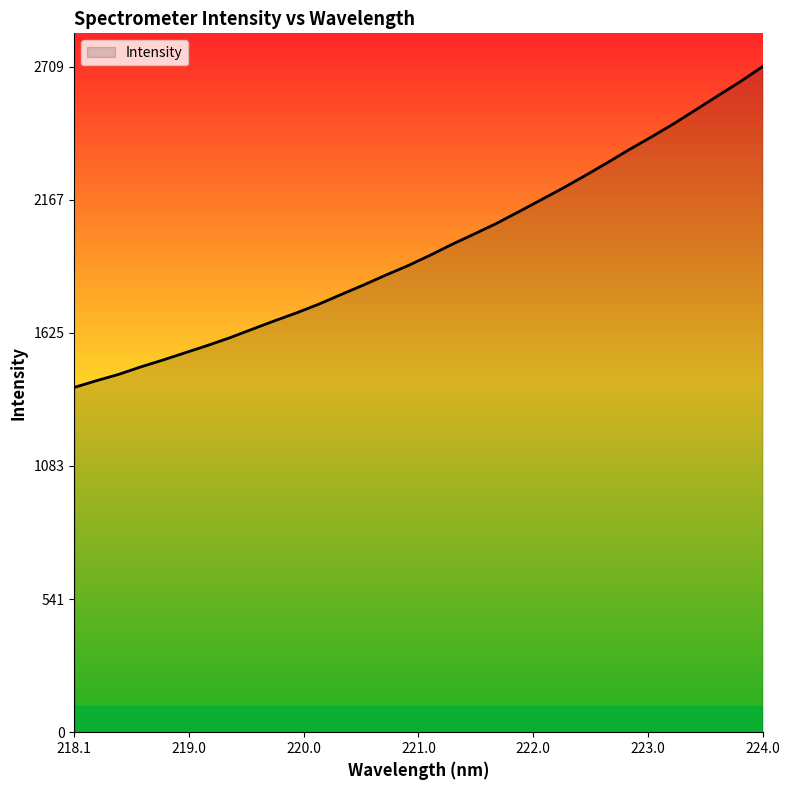

What is the difference between the maximum and minimum values?

1306.0